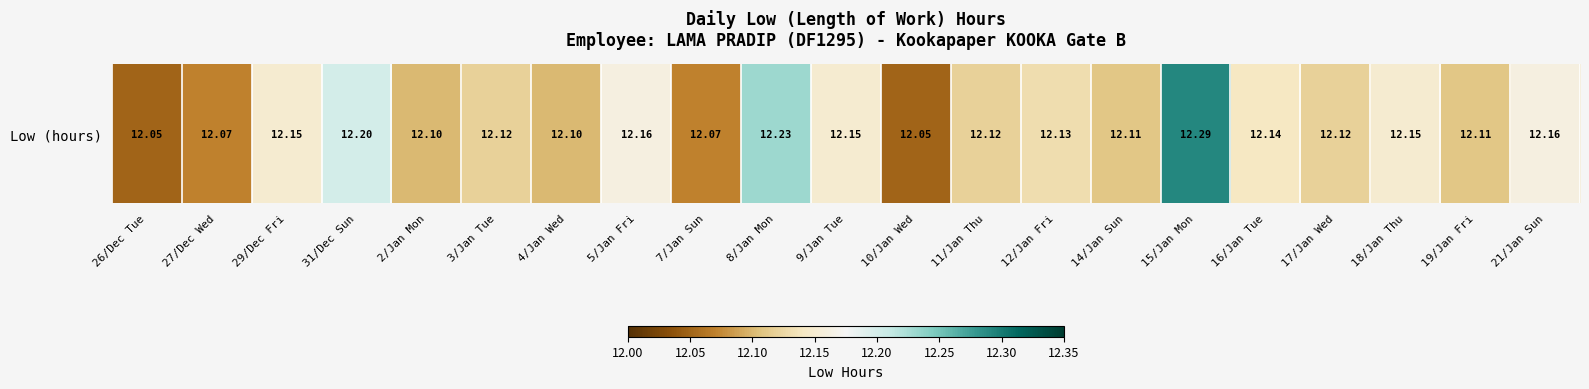

List the labels in order of value, smallest first.

26/Dec Tue, 10/Jan Wed, 27/Dec Wed, 7/Jan Sun, 2/Jan Mon, 4/Jan Wed, 14/Jan Sun, 19/Jan Fri, 3/Jan Tue, 11/Jan Thu, 17/Jan Wed, 12/Jan Fri, 16/Jan Tue, 29/Dec Fri, 9/Jan Tue, 18/Jan Thu, 5/Jan Fri, 21/Jan Sun, 31/Dec Sun, 8/Jan Mon, 15/Jan Mon